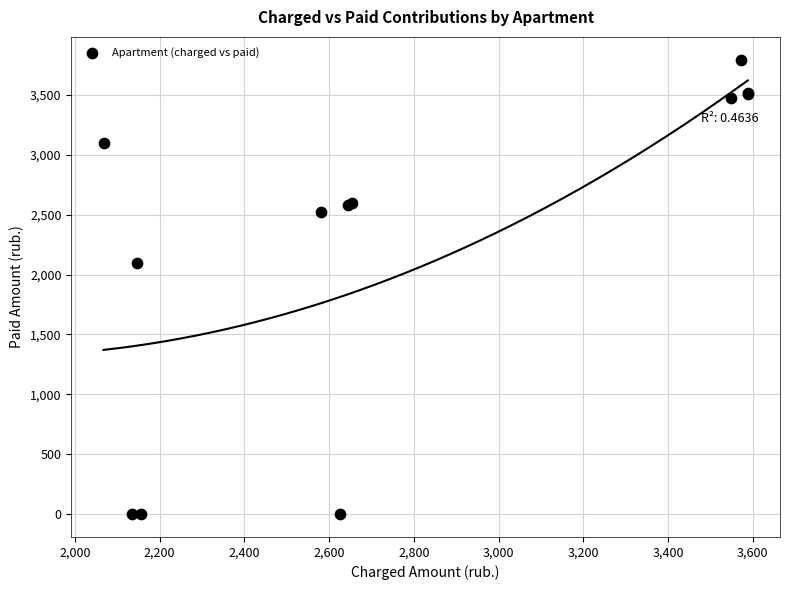

What Y value in the scatter plot is closest to 1896?

2097.8